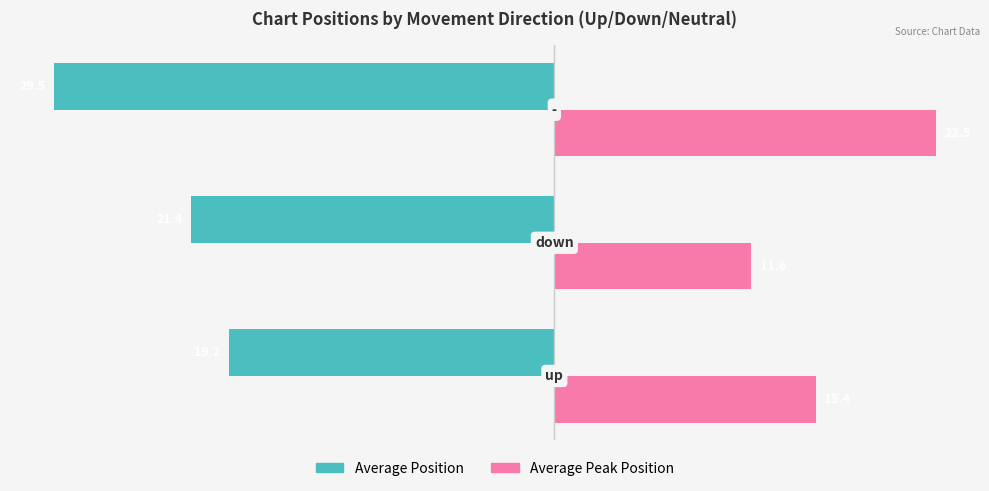

What is the lowest value of the Average Position series?

-29.5